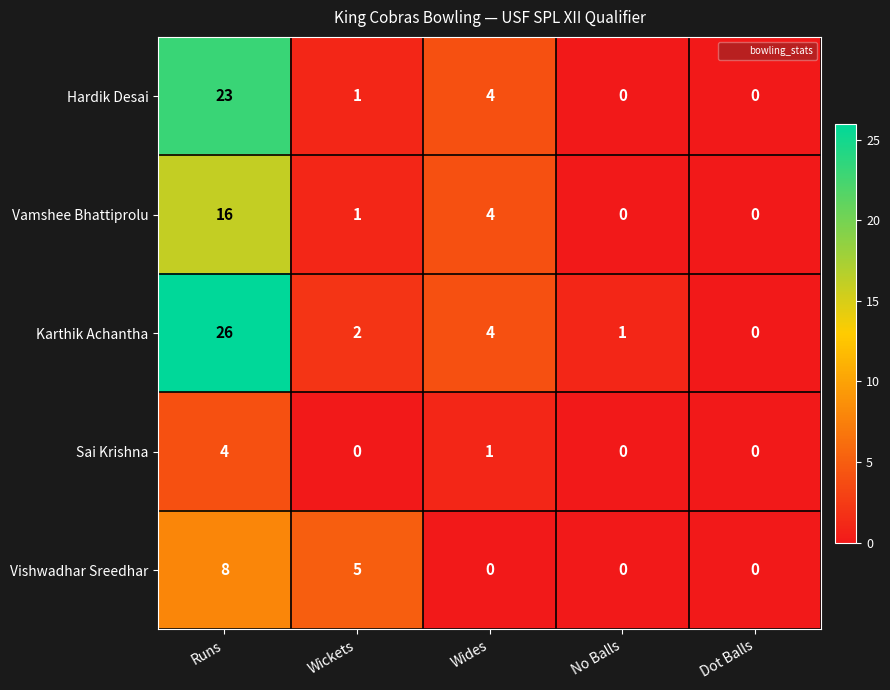

The value of Hardik Desai at Wides is 1. True or false?

False